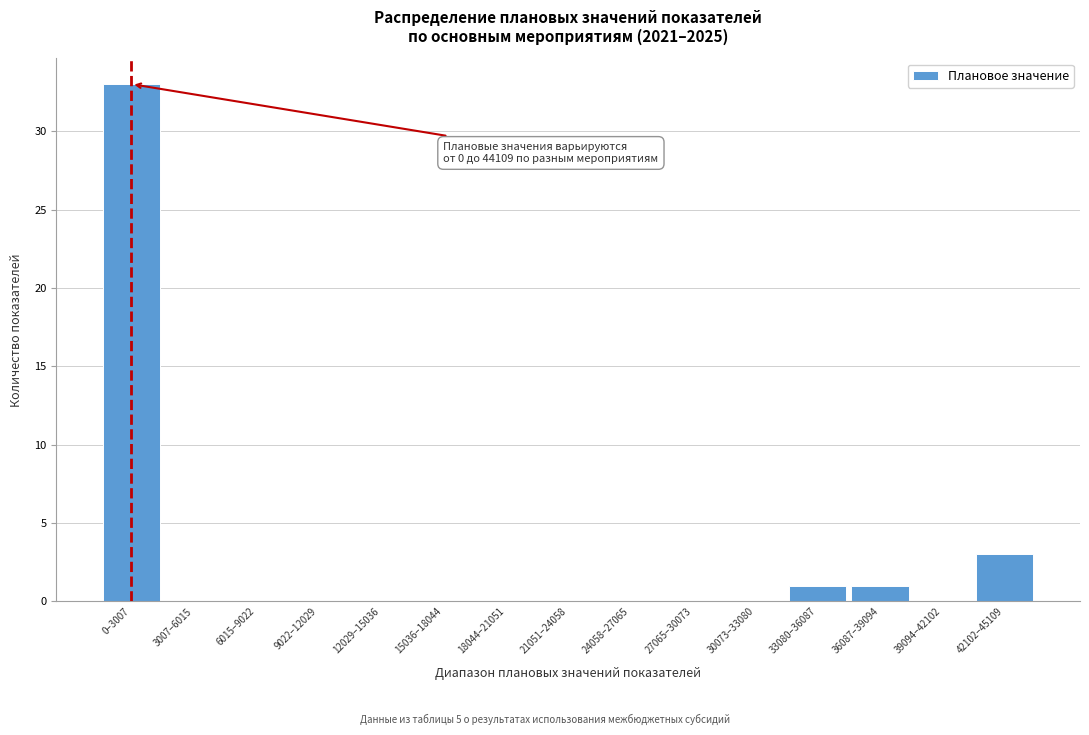

Reading right to left, list all the values displayed in this chart.

42102–45109=3	39094–42102=0	36087–39094=1	33080–36087=1	30073–33080=0	27065–30073=0	24058–27065=0	21051–24058=0	18044–21051=0	15036–18044=0	12029–15036=0	9022–12029=0	6015–9022=0	3007–6015=0	0–3007=33